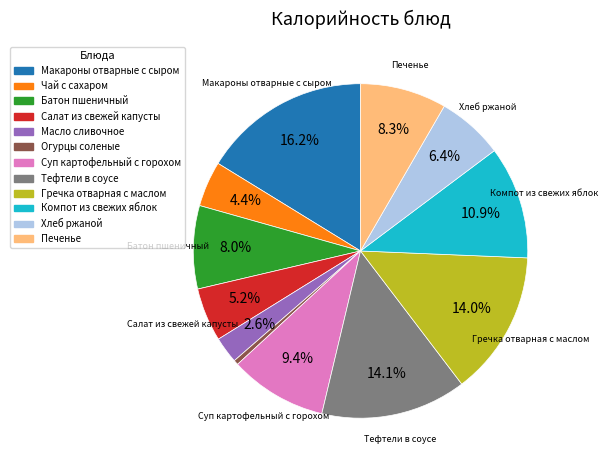

How many slices are in this pie chart?

12